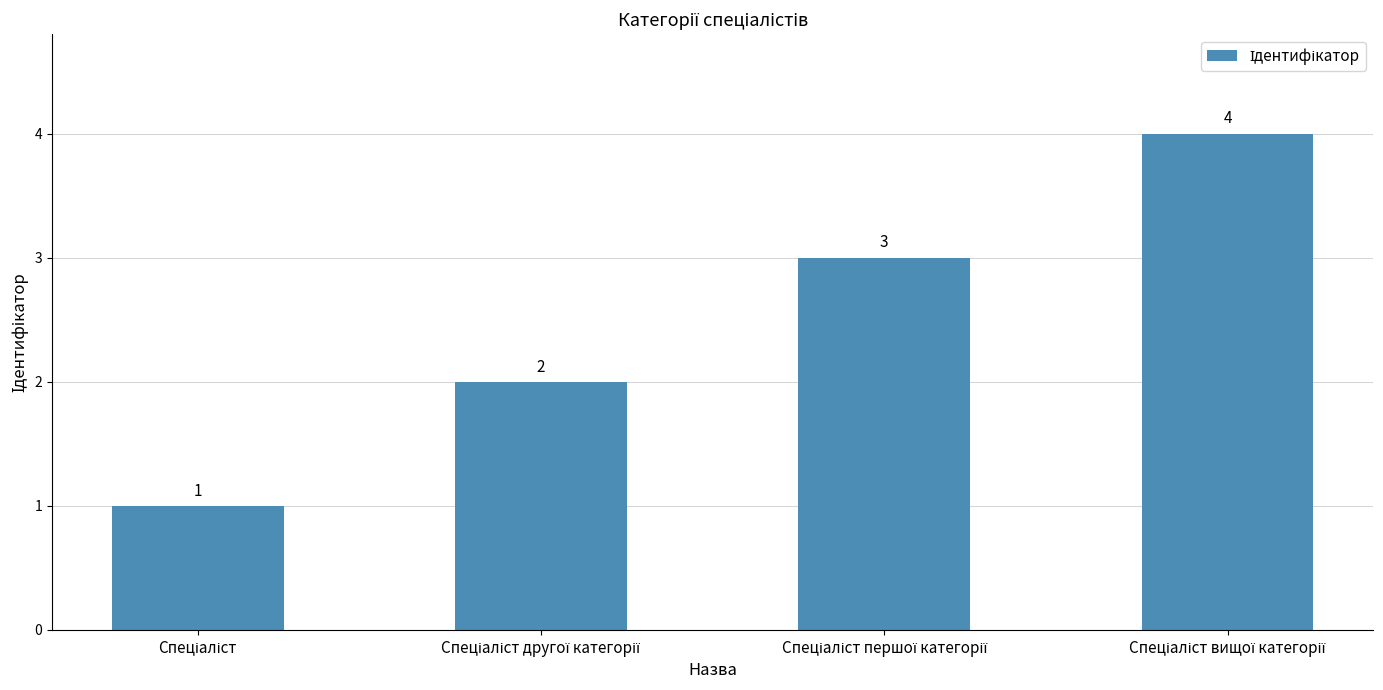

What is the difference between the maximum and minimum values?

3